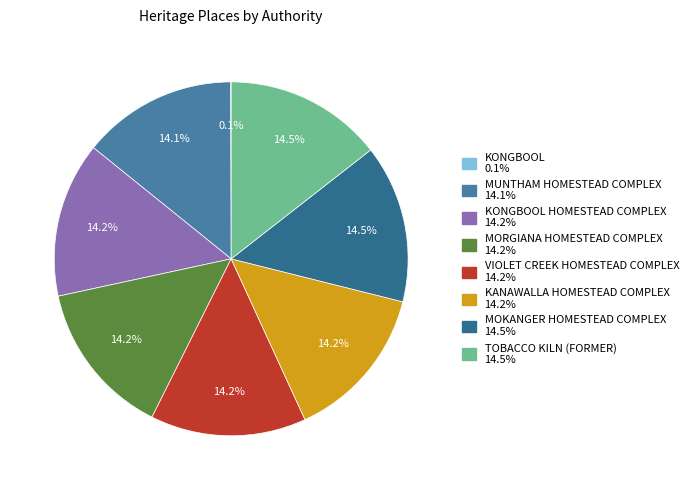

To the nearest percent, what is the difference between the largest and smallest slice percentages?

14%